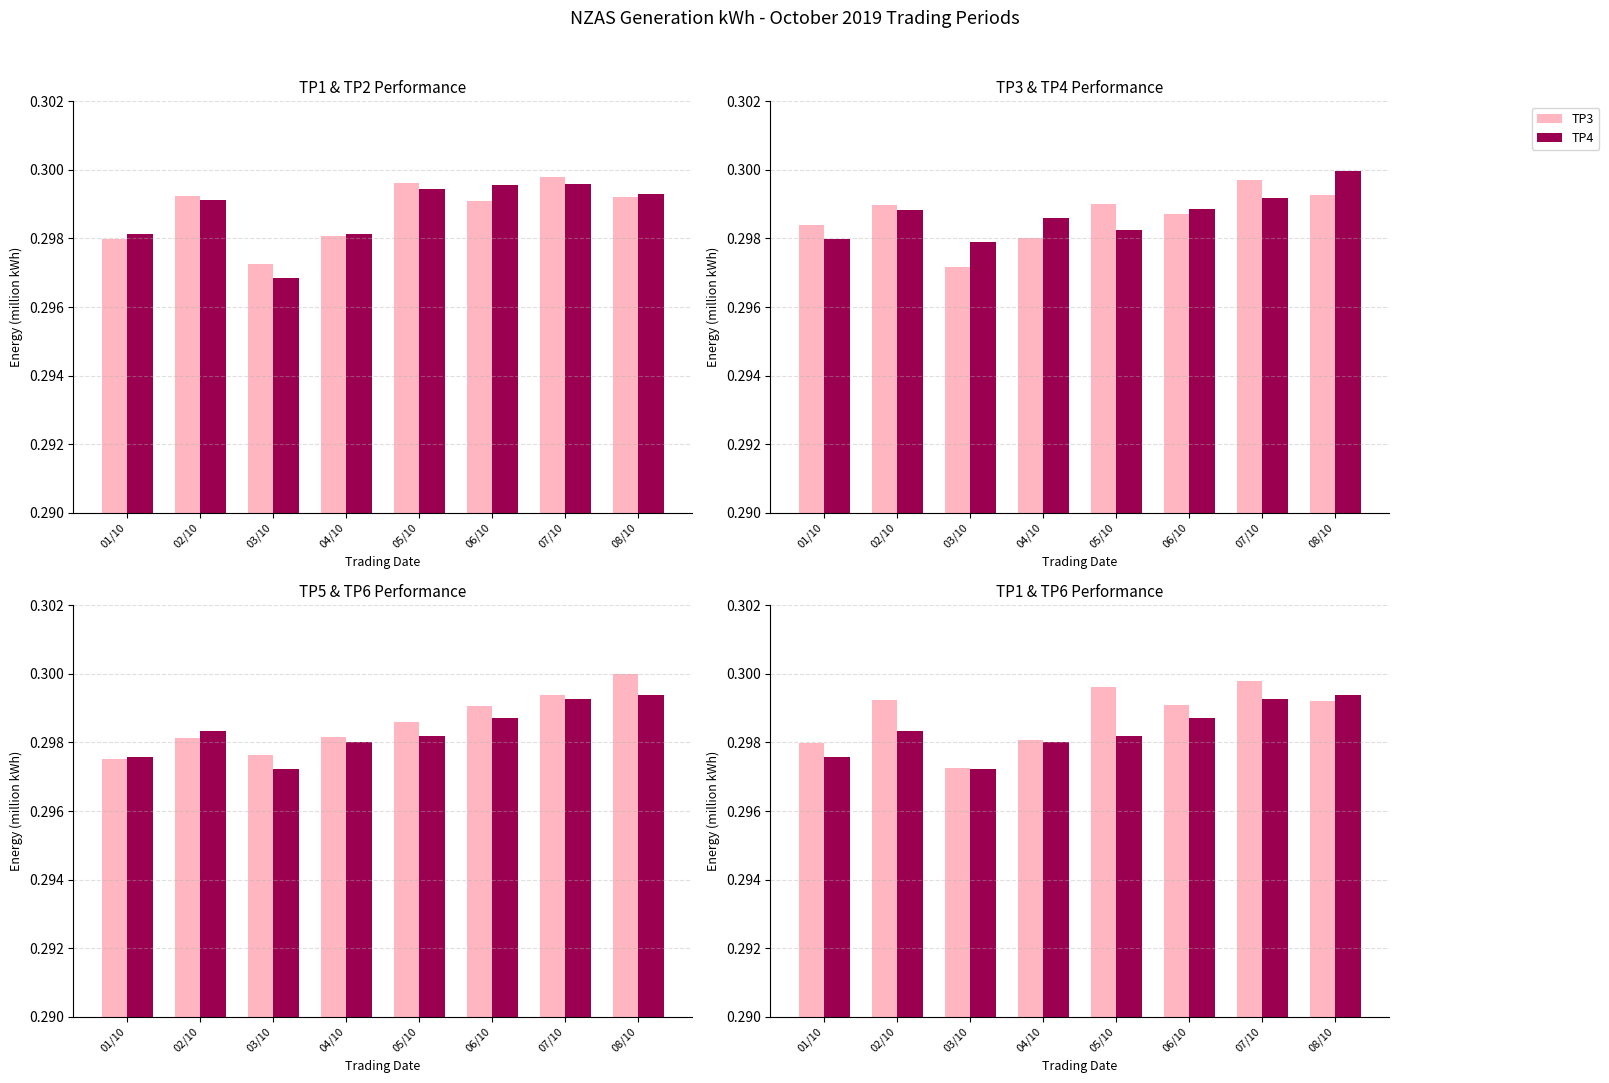

How many groups of bars are there?

8